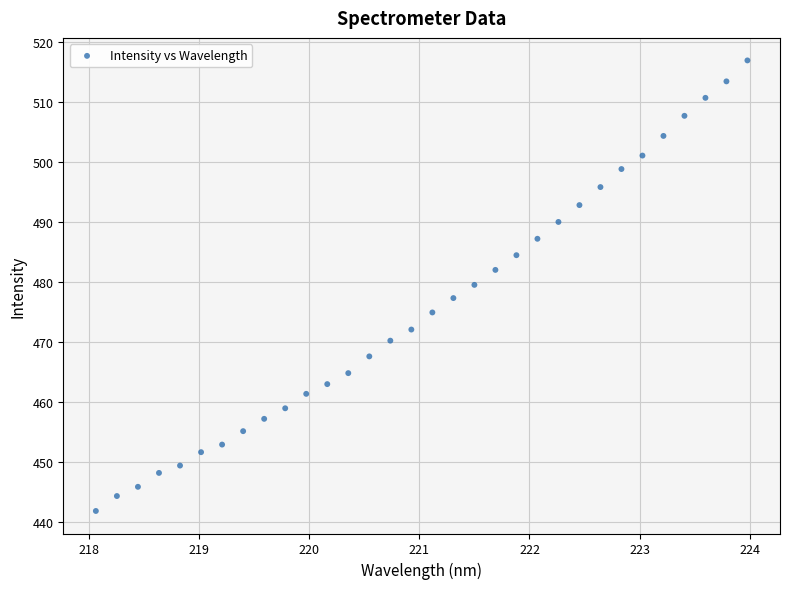

What is the range of Y values (max minus min)?

75.1